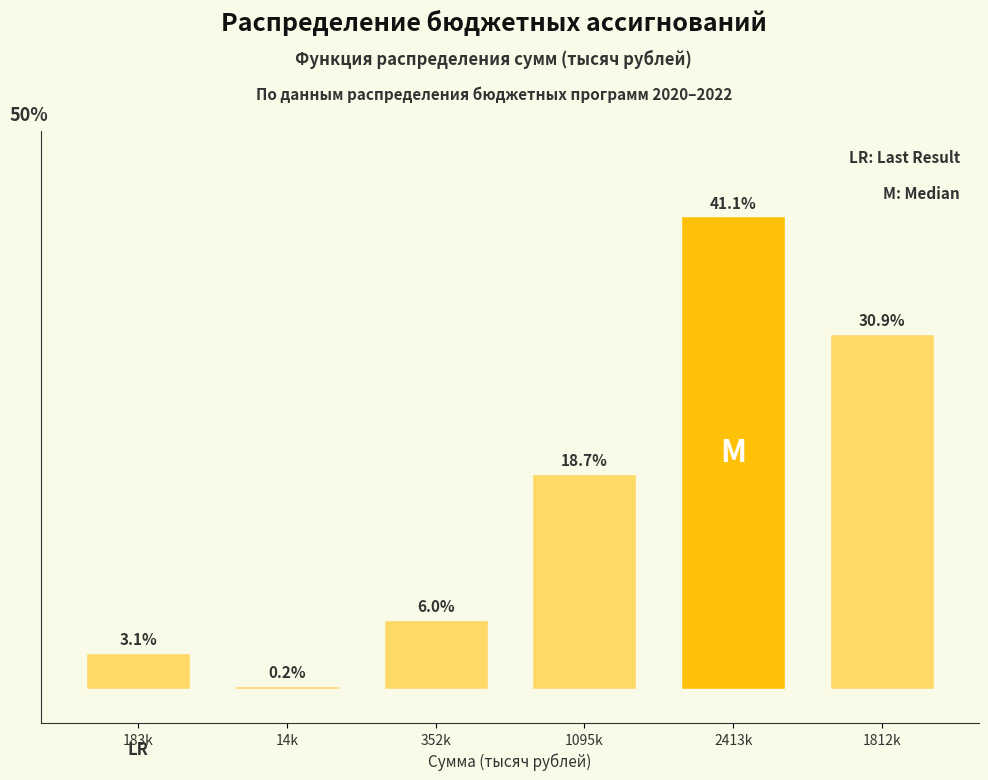

Where is the data nearest to the value 20?

1095k